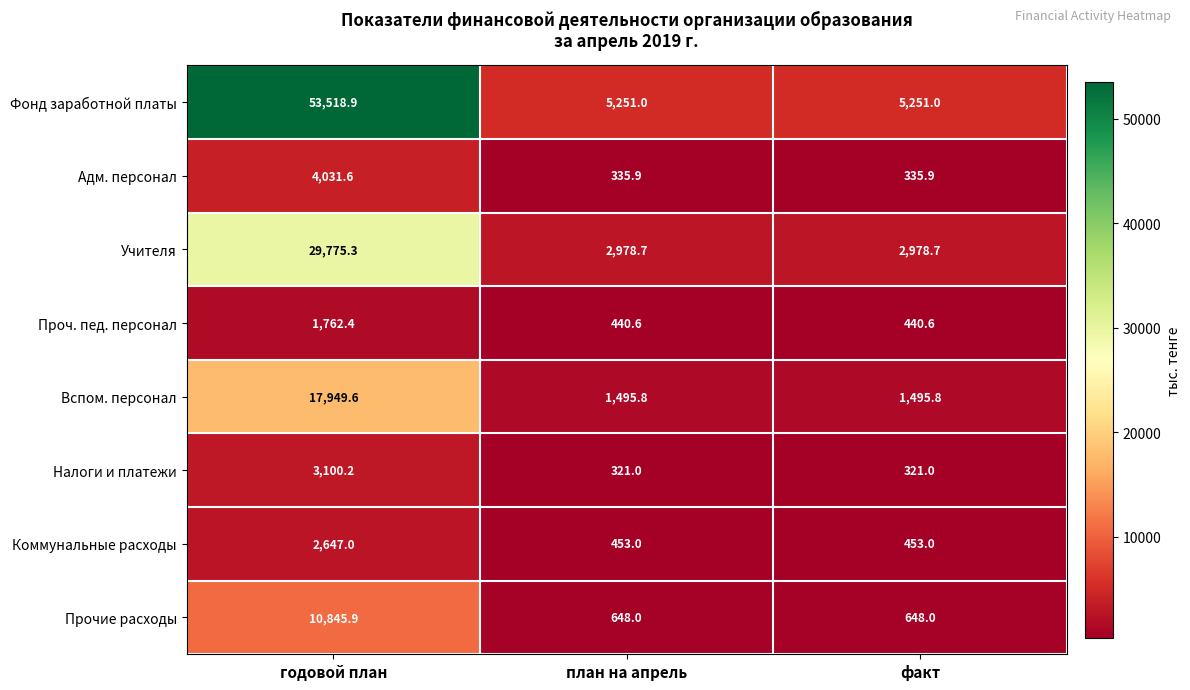

Between годовой план and факт, which series saw the biggest shift?

Фонд заработной платы